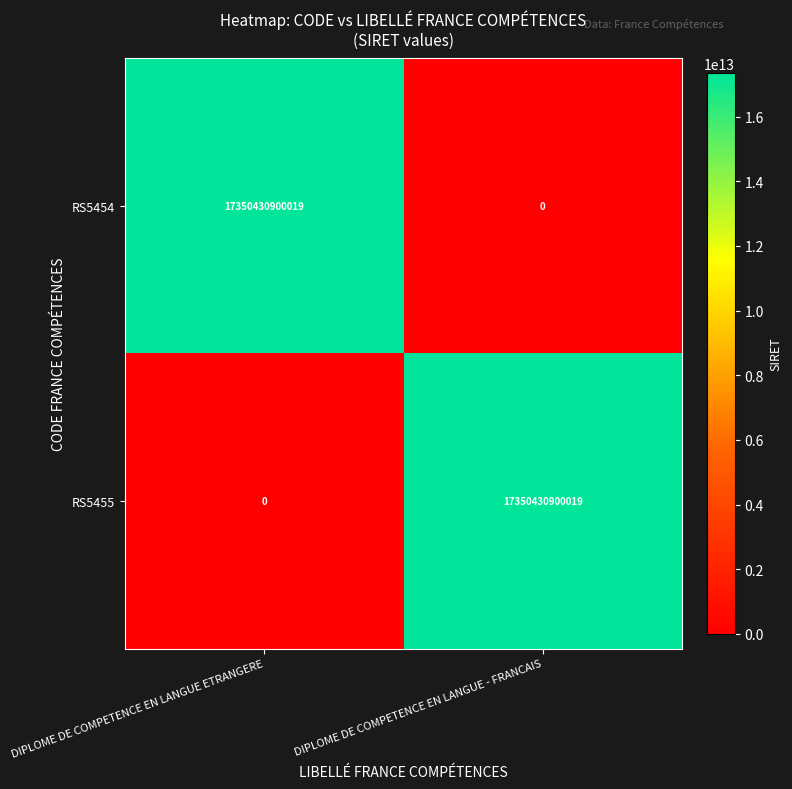

What is the total value across all series at DIPLOME DE COMPETENCE EN LANGUE - FRANCAIS?

17350430900019